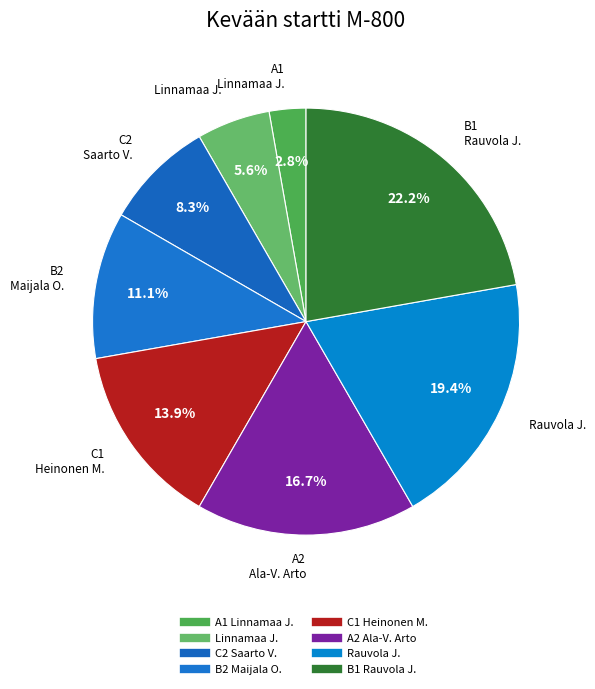

Which slice is the smallest?

A1